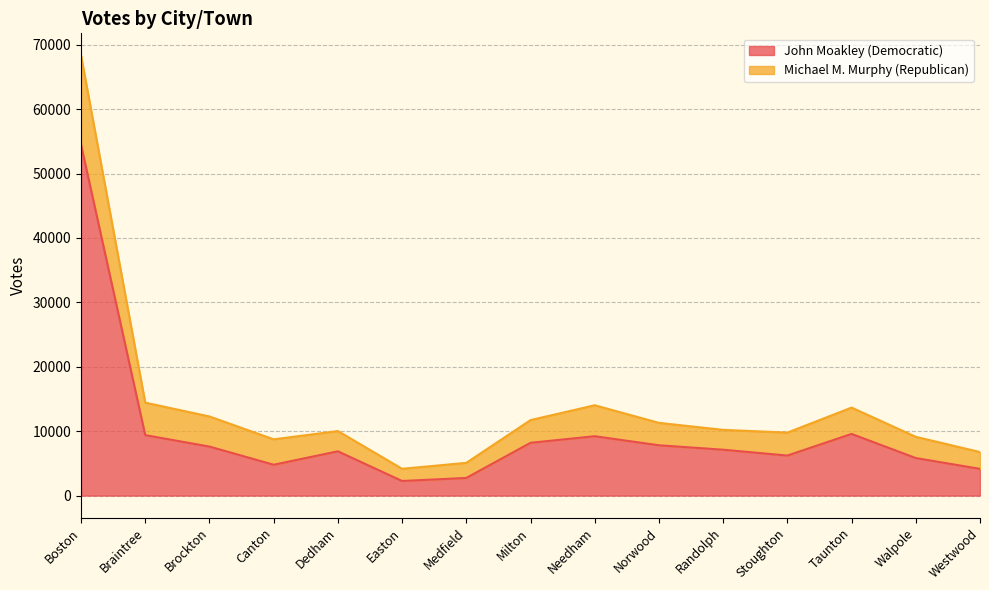

What is the total value across all series at Needham?

14028